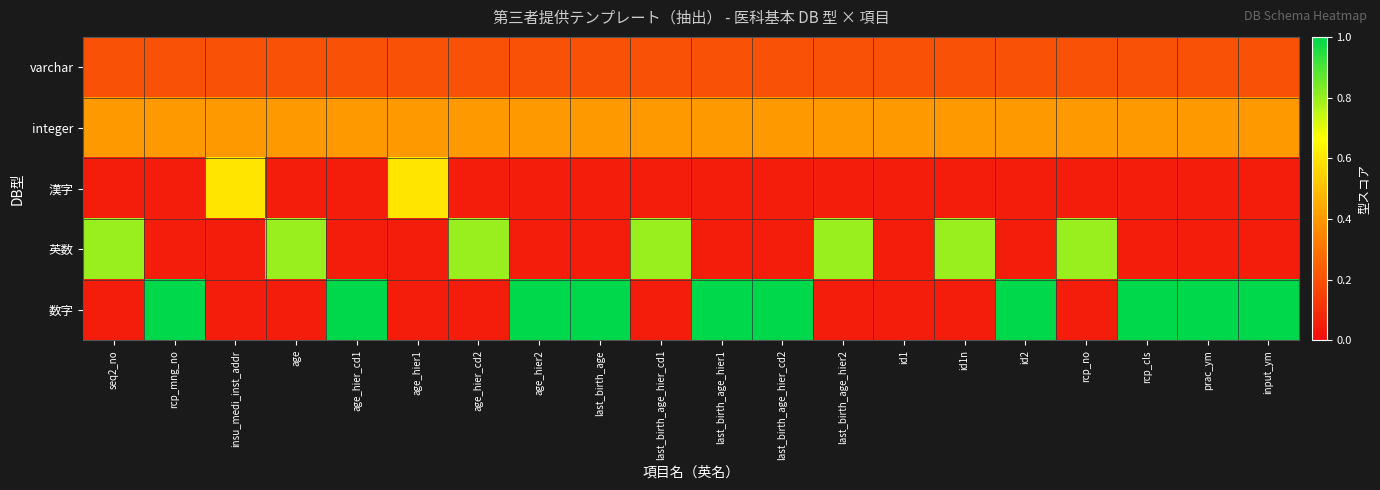

Reading left to right, transcribe all the data shown in this chart.

varchar: seq2_no=0.2	rcp_mng_no=0.2	insu_medi_inst_addr=0.2	age=0.2	age_hier_cd1=0.2	age_hier1=0.2	age_hier_cd2=0.2	age_hier2=0.2	last_birth_age=0.2	last_birth_age_hier_cd1=0.2	last_birth_age_hier1=0.2	last_birth_age_hier_cd2=0.2	last_birth_age_hier2=0.2	id1=0.2	id1n=0.2	id2=0.2	rcp_no=0.2	rcp_cls=0.2	prac_ym=0.2	input_ym=0.2
integer: seq2_no=0.4	rcp_mng_no=0.4	insu_medi_inst_addr=0.4	age=0.4	age_hier_cd1=0.4	age_hier1=0.4	age_hier_cd2=0.4	age_hier2=0.4	last_birth_age=0.4	last_birth_age_hier_cd1=0.4	last_birth_age_hier1=0.4	last_birth_age_hier_cd2=0.4	last_birth_age_hier2=0.4	id1=0.4	id1n=0.4	id2=0.4	rcp_no=0.4	rcp_cls=0.4	prac_ym=0.4	input_ym=0.4
漢字: seq2_no=0.1	rcp_mng_no=0.1	insu_medi_inst_addr=0.6	age=0.1	age_hier_cd1=0.1	age_hier1=0.6	age_hier_cd2=0.1	age_hier2=0.1	last_birth_age=0.1	last_birth_age_hier_cd1=0.1	last_birth_age_hier1=0.1	last_birth_age_hier_cd2=0.1	last_birth_age_hier2=0.1	id1=0.1	id1n=0.1	id2=0.1	rcp_no=0.1	rcp_cls=0.1	prac_ym=0.1	input_ym=0.1
英数: seq2_no=0.8	rcp_mng_no=0.1	insu_medi_inst_addr=0.1	age=0.8	age_hier_cd1=0.1	age_hier1=0.1	age_hier_cd2=0.8	age_hier2=0.1	last_birth_age=0.1	last_birth_age_hier_cd1=0.8	last_birth_age_hier1=0.1	last_birth_age_hier_cd2=0.1	last_birth_age_hier2=0.8	id1=0.1	id1n=0.8	id2=0.1	rcp_no=0.8	rcp_cls=0.1	prac_ym=0.1	input_ym=0.1
数字: seq2_no=0.1	rcp_mng_no=1.0	insu_medi_inst_addr=0.1	age=0.1	age_hier_cd1=1.0	age_hier1=0.1	age_hier_cd2=0.1	age_hier2=1.0	last_birth_age=1.0	last_birth_age_hier_cd1=0.1	last_birth_age_hier1=1.0	last_birth_age_hier_cd2=1.0	last_birth_age_hier2=0.1	id1=0.1	id1n=0.1	id2=1.0	rcp_no=0.1	rcp_cls=1.0	prac_ym=1.0	input_ym=1.0